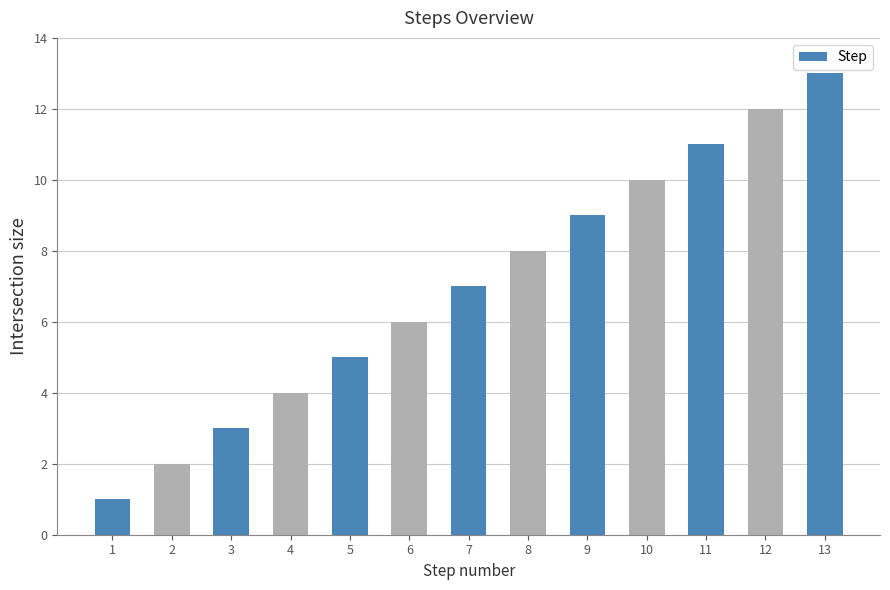

Does the chart contain any negative values?

No